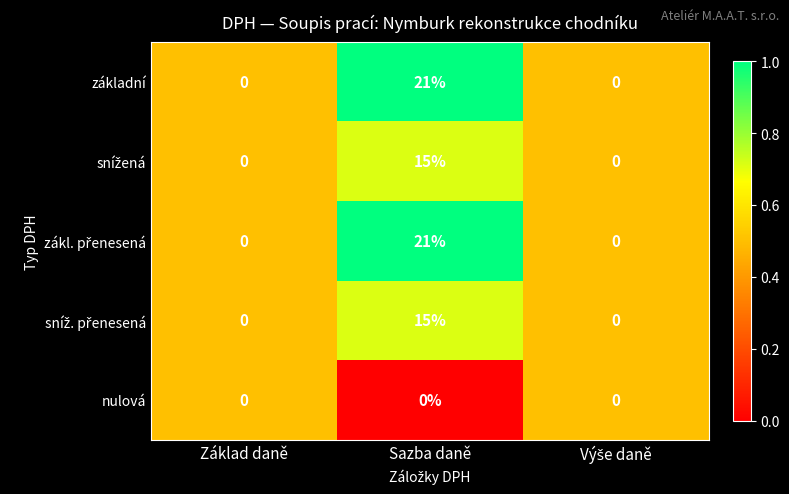

What is the difference between the maximum and minimum values in the základní series?

21